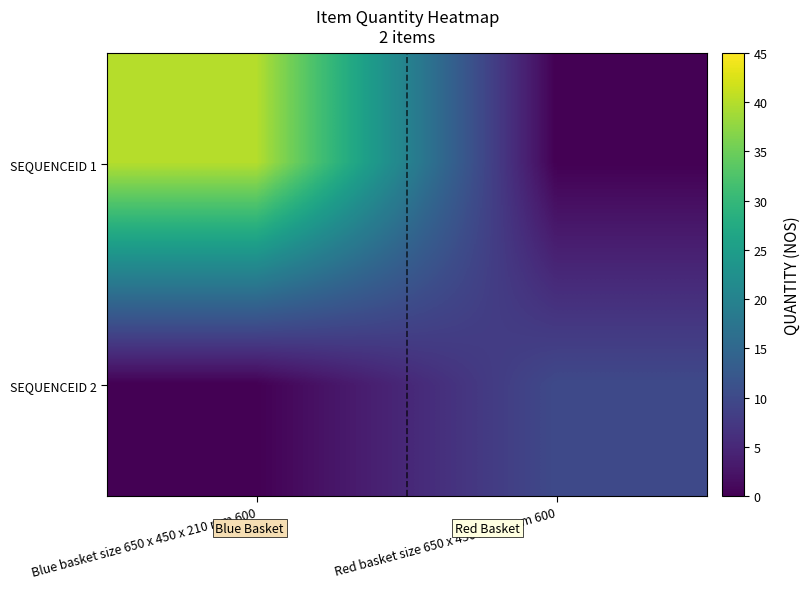

What is the spread (max minus min) of values at Red basket size 650 x 450 x 210 mm 600?

10